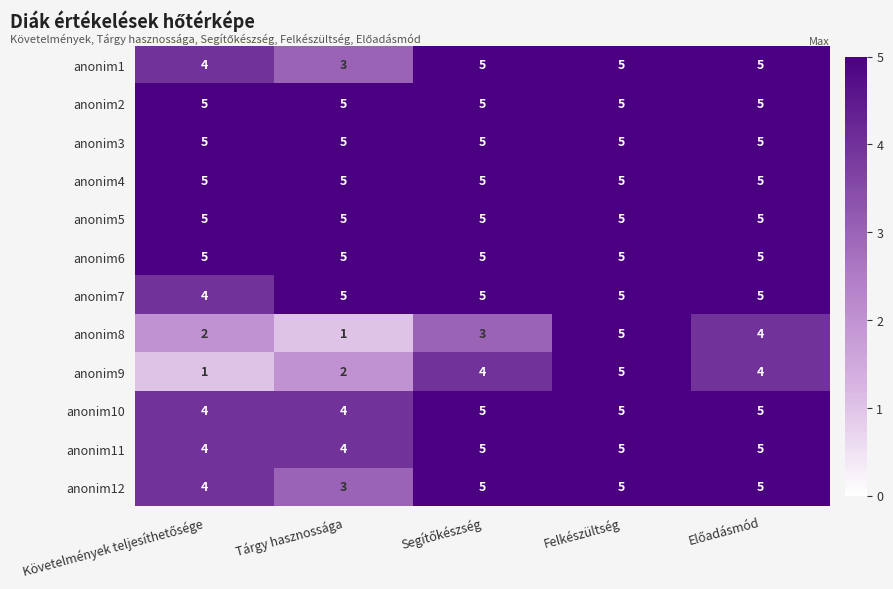

What is the total value across all series at Felkészültség?

60